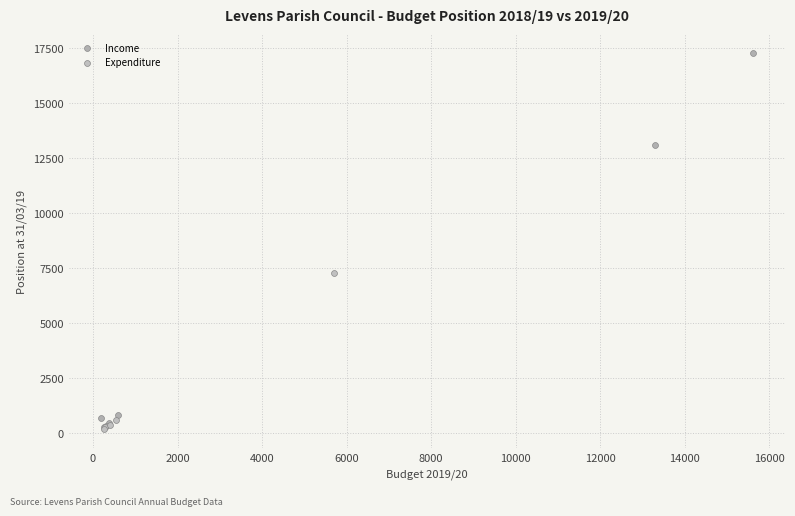

Which series has the largest Y range (max minus min)?

Income